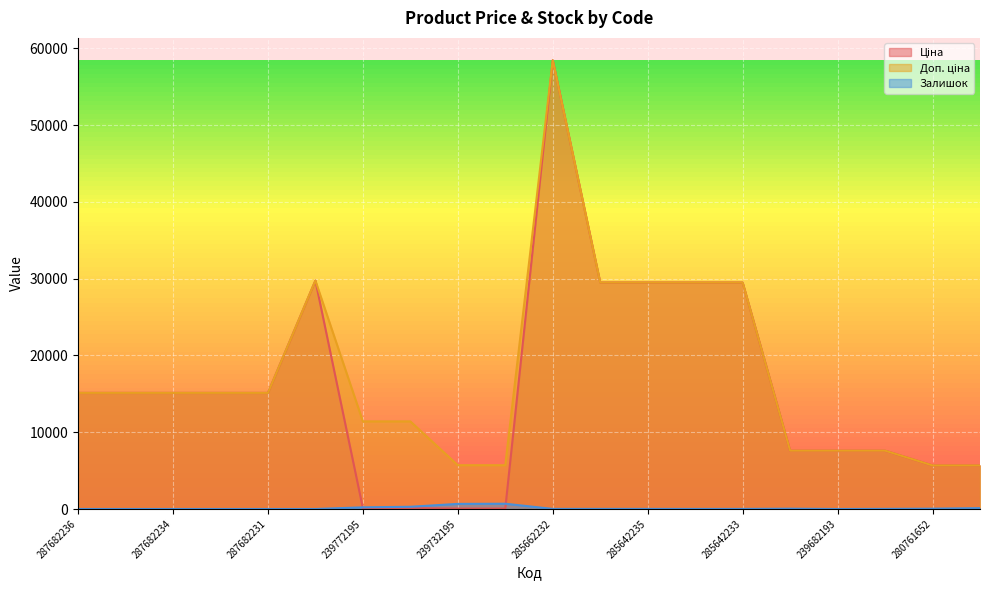

Between 239682195 and 280761644, which series saw the biggest shift?

Ціна